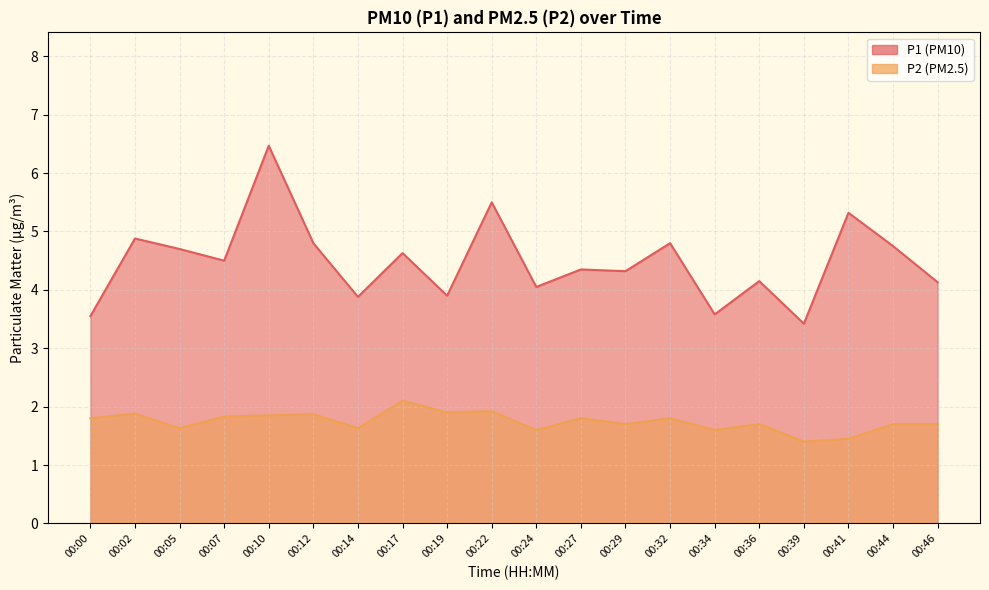

Does the chart have visible grid lines?

Yes